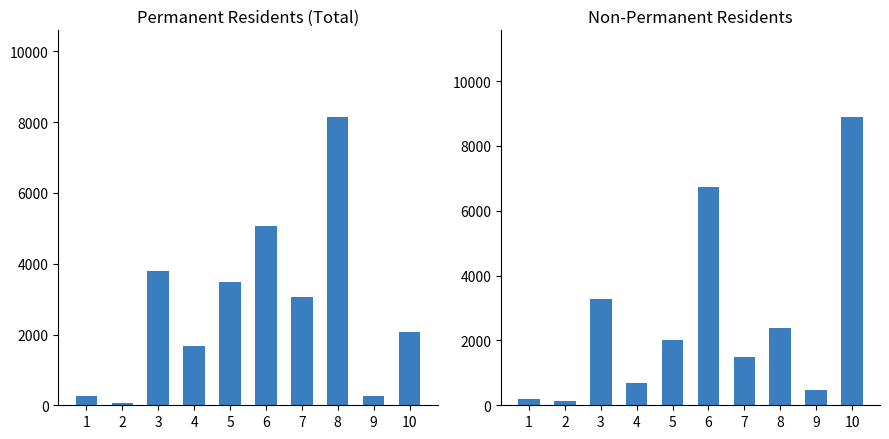

The value of Non permanente at 10 is 8896. True or false?

True